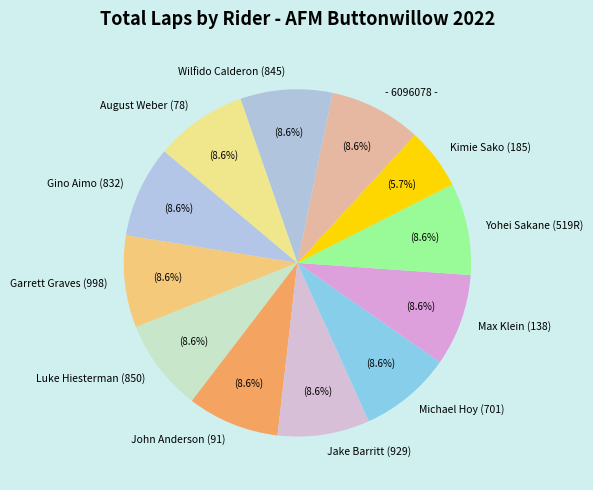

Is the sum of Luke Hiesterman (850) and August Weber (78) greater than half?

No